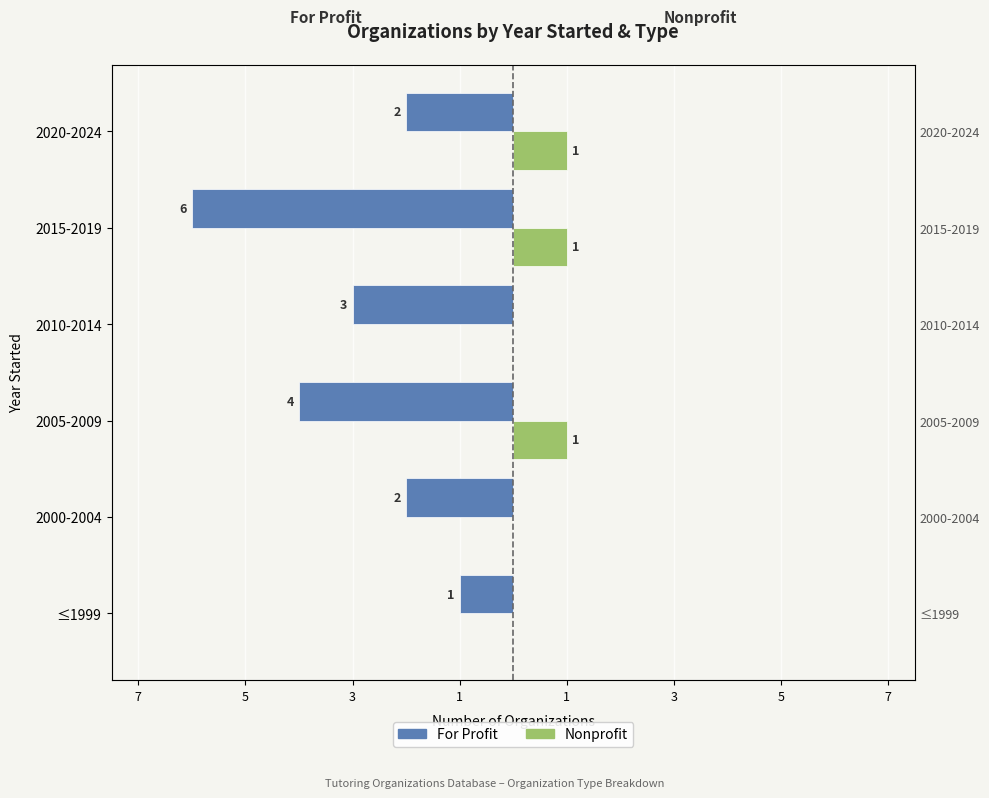

What is the sum of all For Profit values?

-18